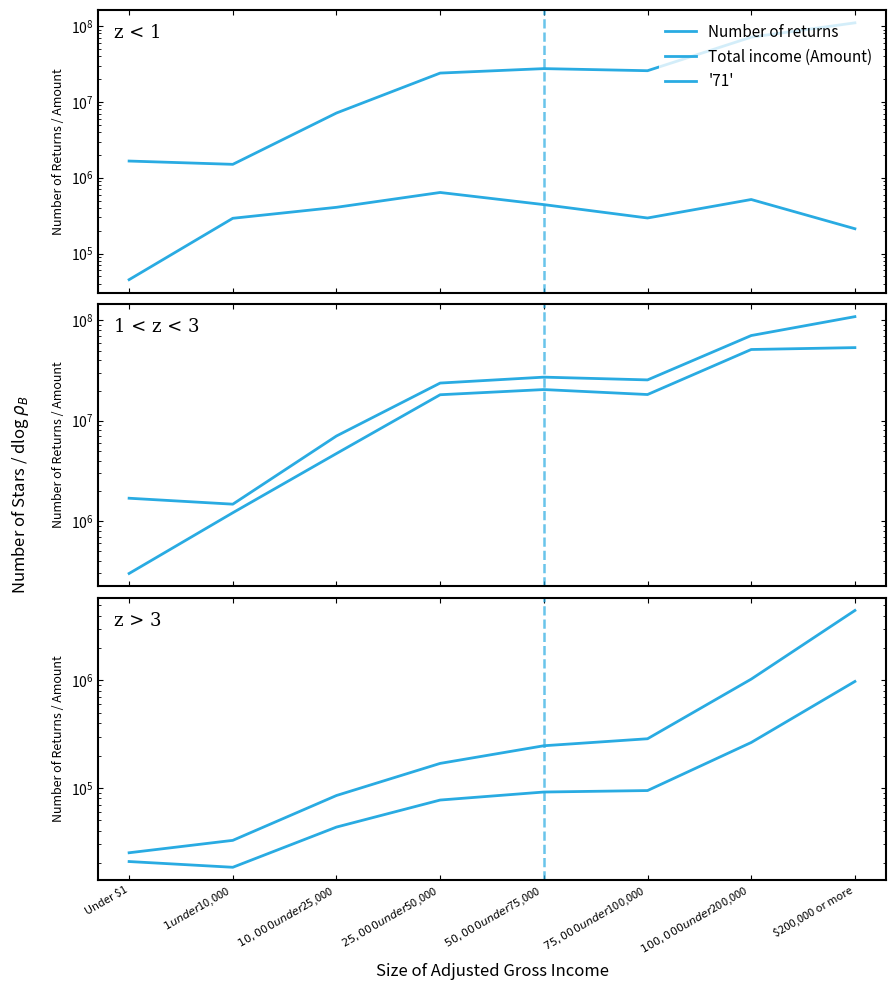

What position from the right is $1 under $10,000?

7